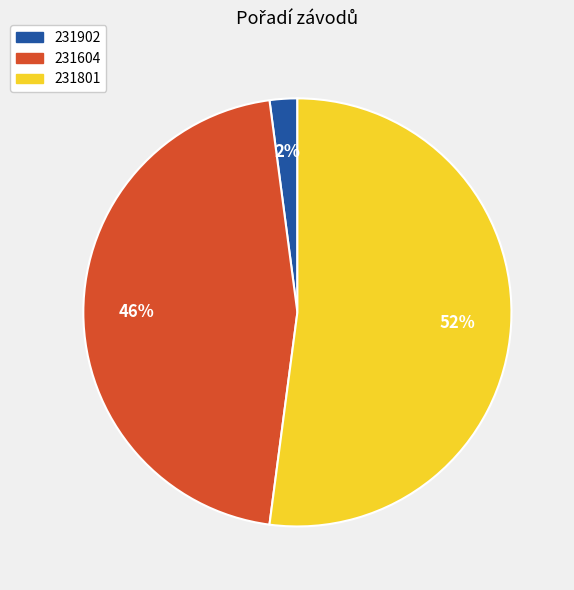

To the nearest percent, what percentage of the pie is 231902?

2%